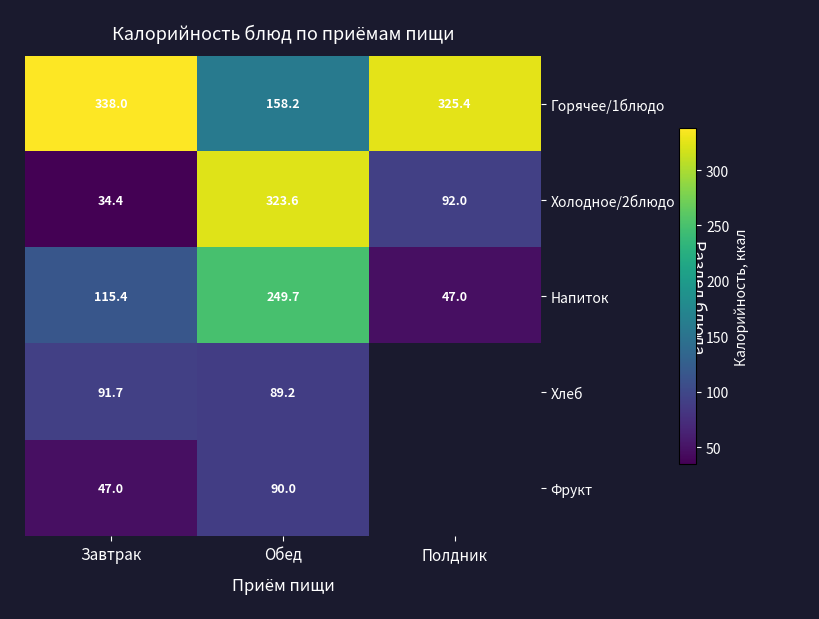

What is the average value of the Напиток series?

137.4